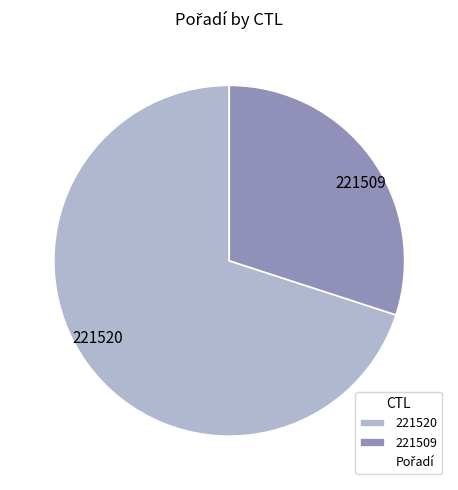

Rank the categories by value from highest to lowest.

221520, 221509